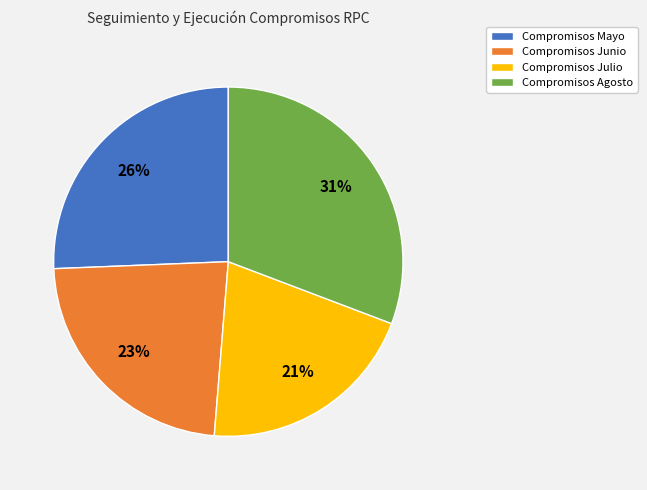

The Compromisos Mayo slice represents 26% of the pie. True or false?

True